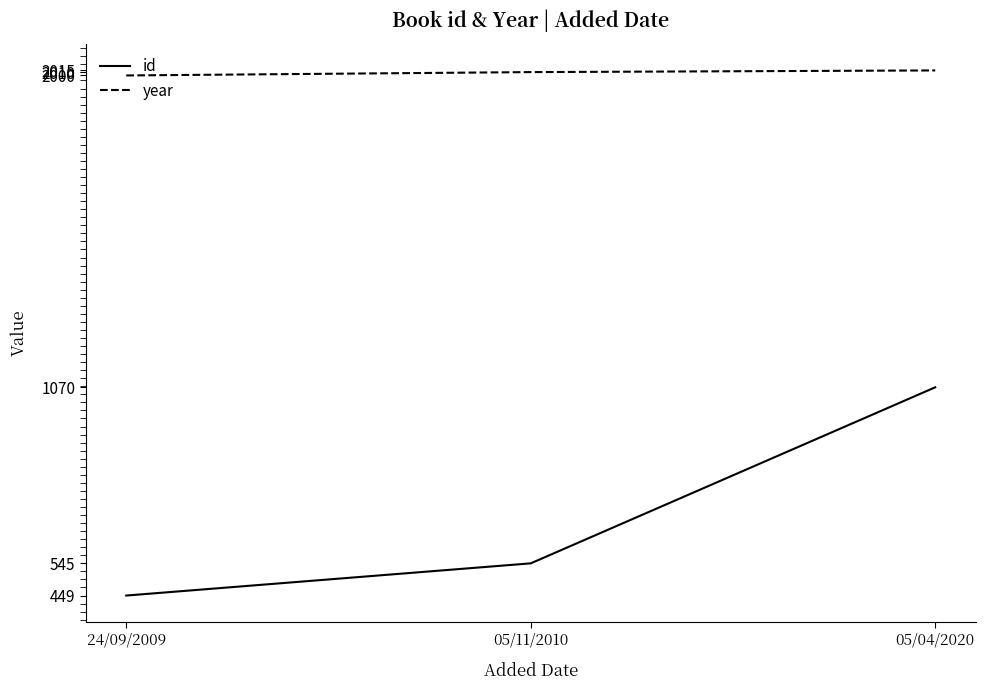

How many year values are between 2000 and 2015?

3